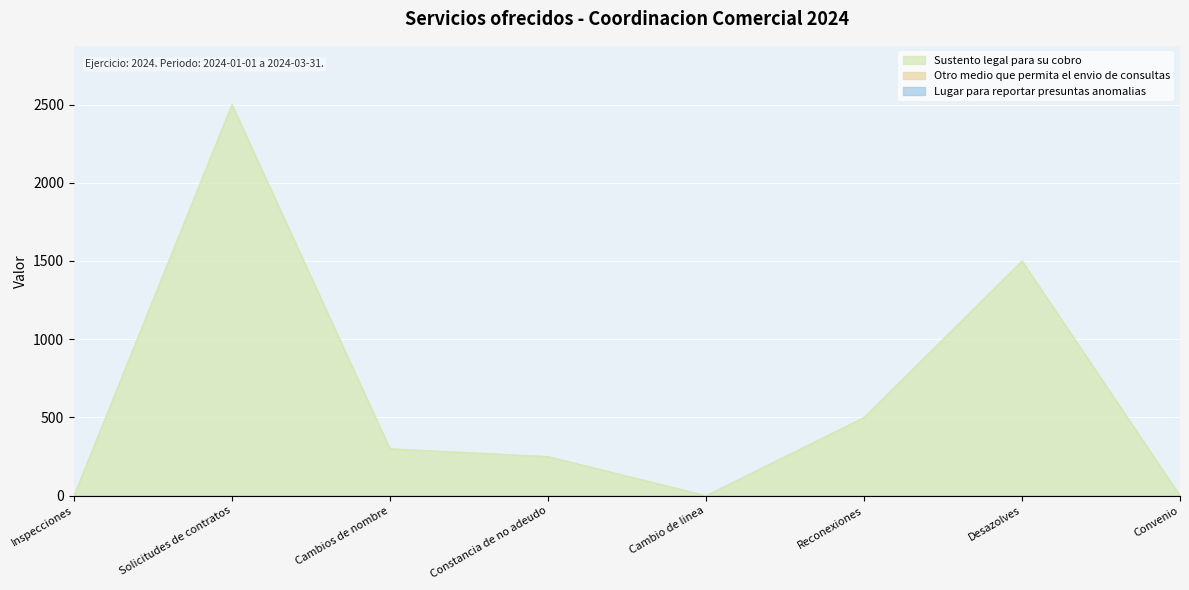

What is the average value of the Sustento legal para su cobro series?

631